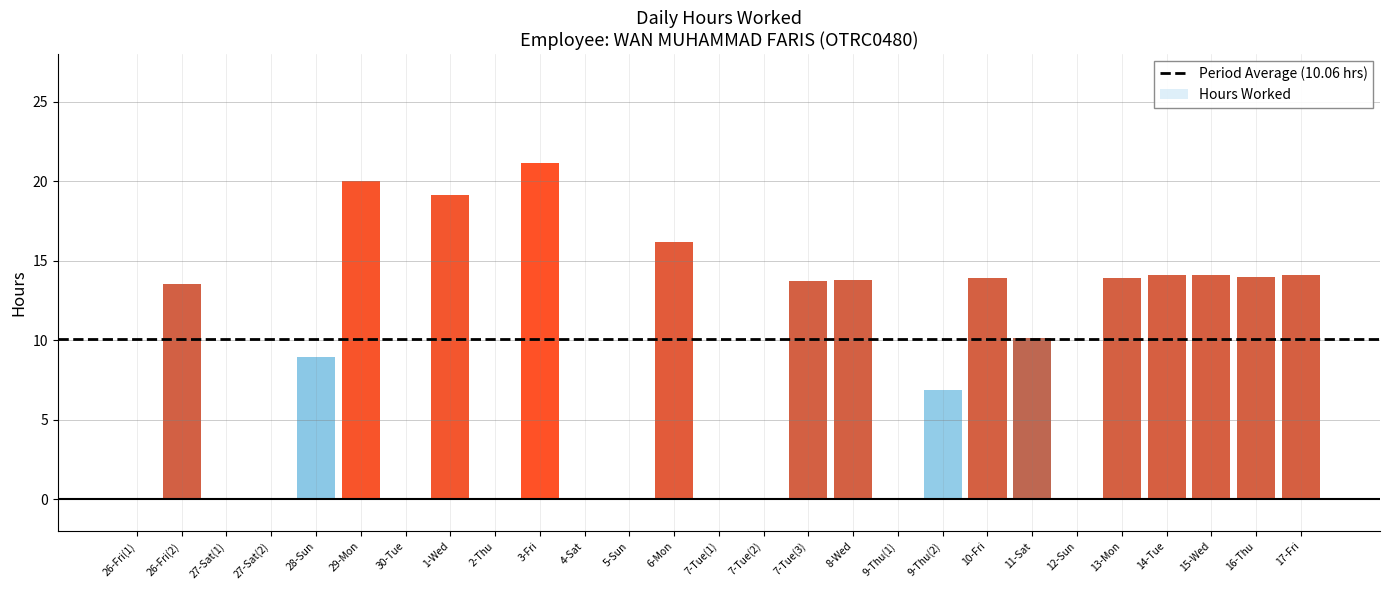

At which category does the chart reach its peak across all series?

3-Fri